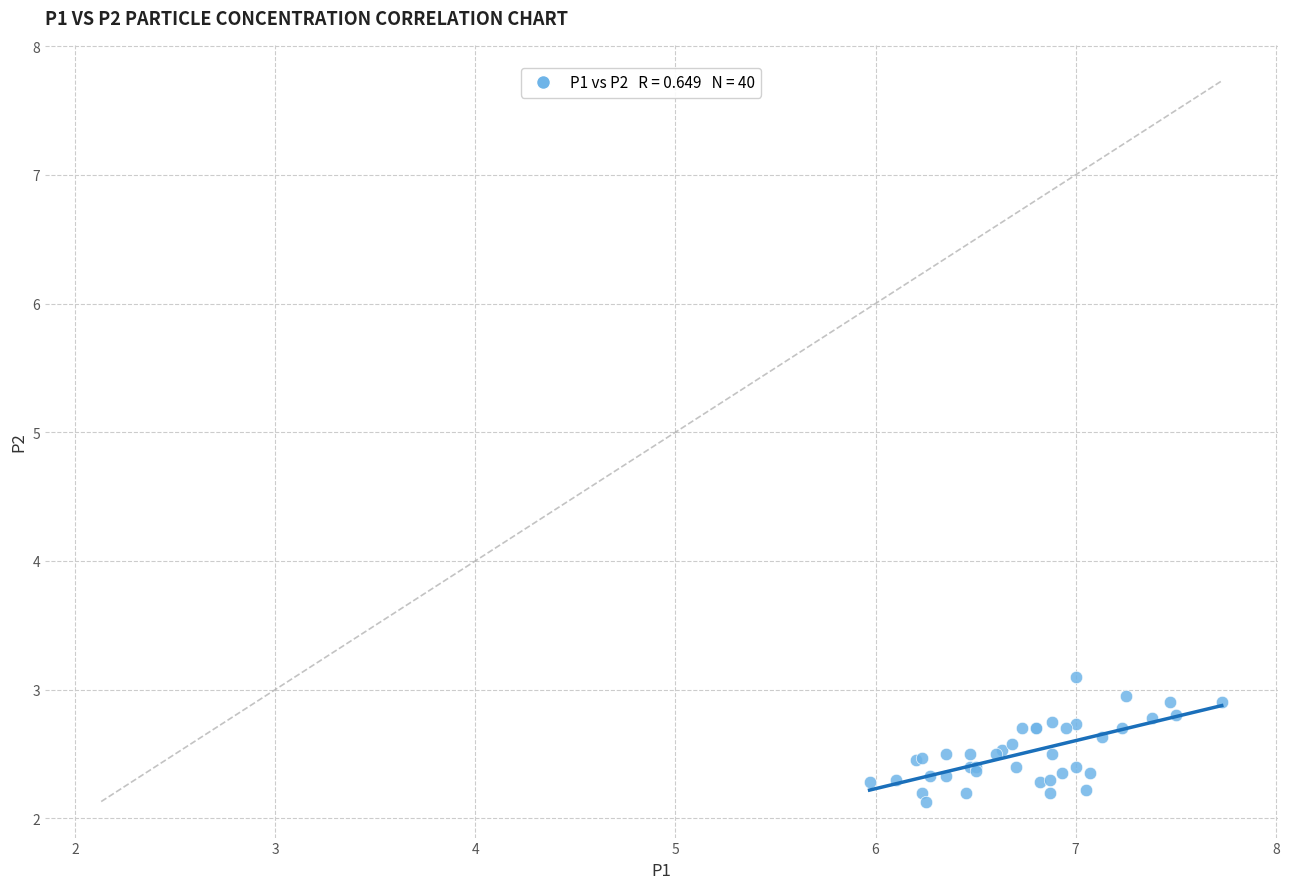

What Y value in the scatter plot is closest to 2?

2.1